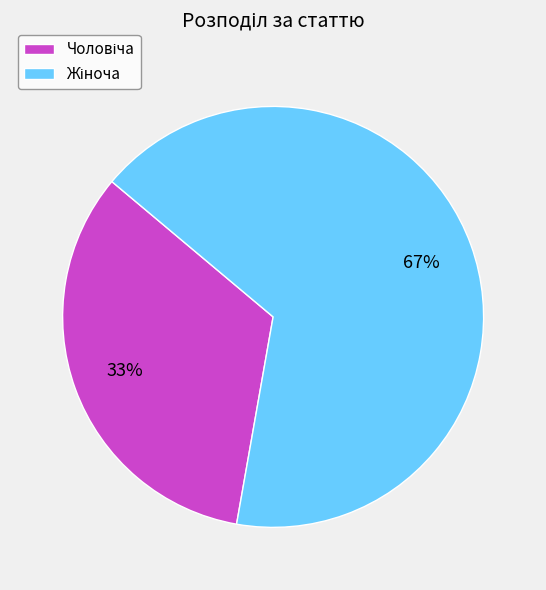

Is there a majority slice in this chart?

Yes